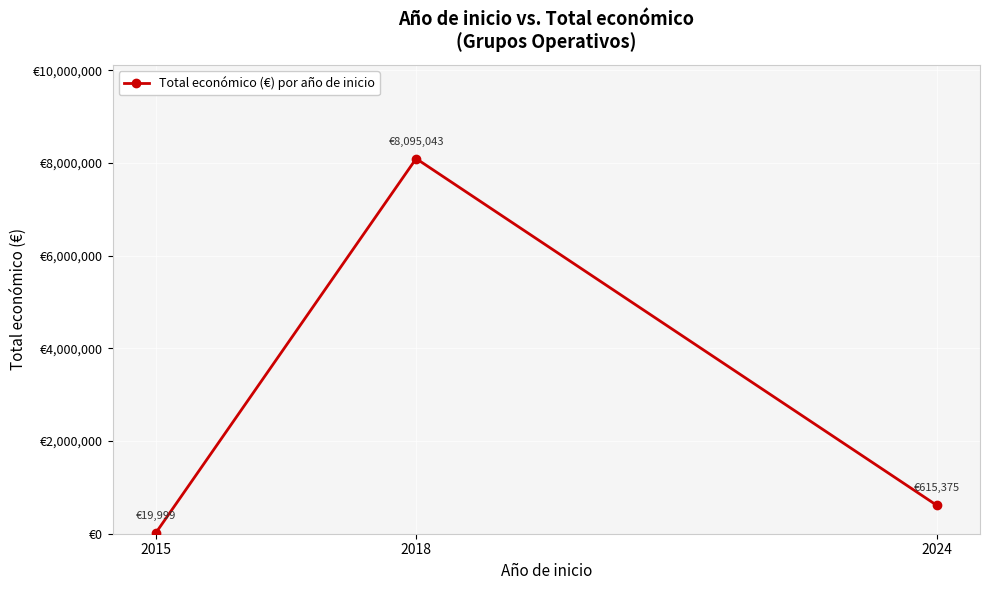

What is the difference between the maximum and minimum values?

8075044